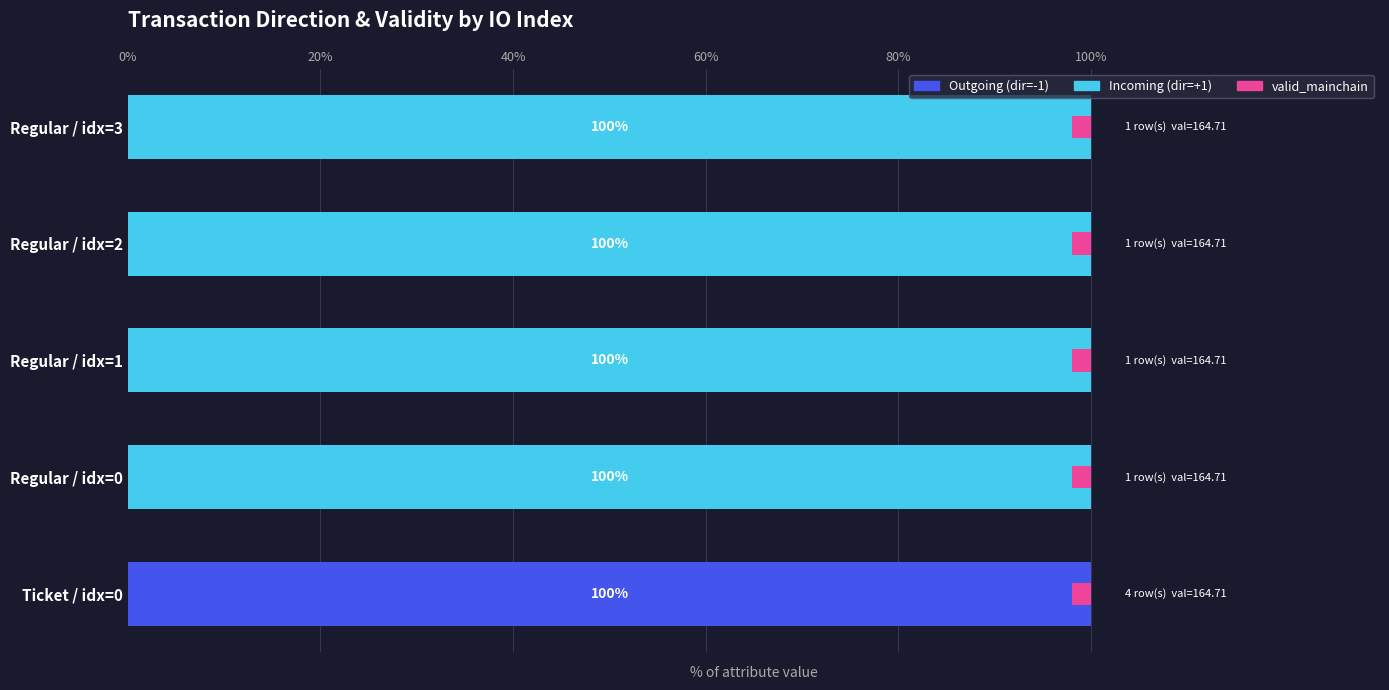

How many positive values does the Outgoing (dir=-1) series have?

1